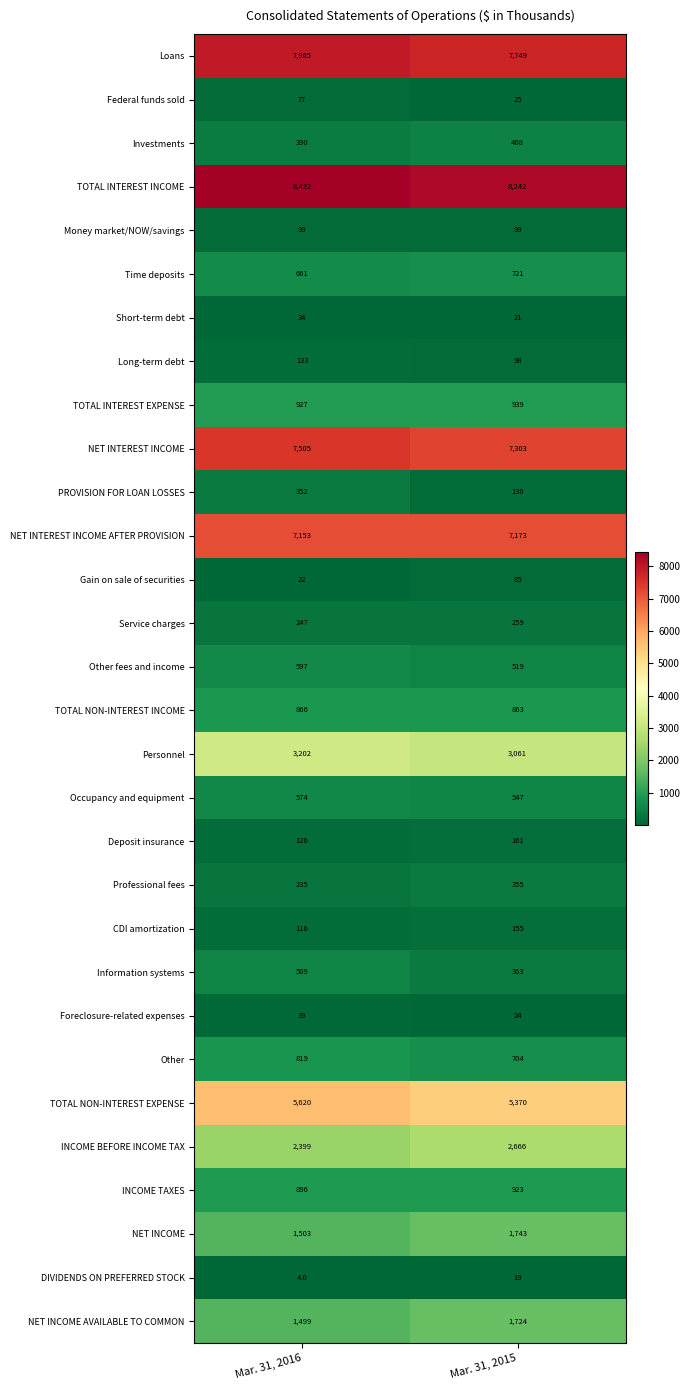

Rank the series at Mar. 31, 2015 from lowest to highest value.

DIVIDENDS ON PREFERRED STOCK, Short-term debt, Foreclosure-related expenses, Federal funds sold, Gain on sale of securities, Long-term debt, Money market/NOW/savings, PROVISION FOR LOAN LOSSES, CDI amortization, Deposit insurance, Service charges, Professional fees, Information systems, Investments, Other fees and income, Occupancy and equipment, Other, Time deposits, TOTAL NON-INTEREST INCOME, INCOME TAXES, TOTAL INTEREST EXPENSE, NET INCOME AVAILABLE TO COMMON, NET INCOME, INCOME BEFORE INCOME TAX, Personnel, TOTAL NON-INTEREST EXPENSE, NET INTEREST INCOME AFTER PROVISION, NET INTEREST INCOME, Loans, TOTAL INTEREST INCOME